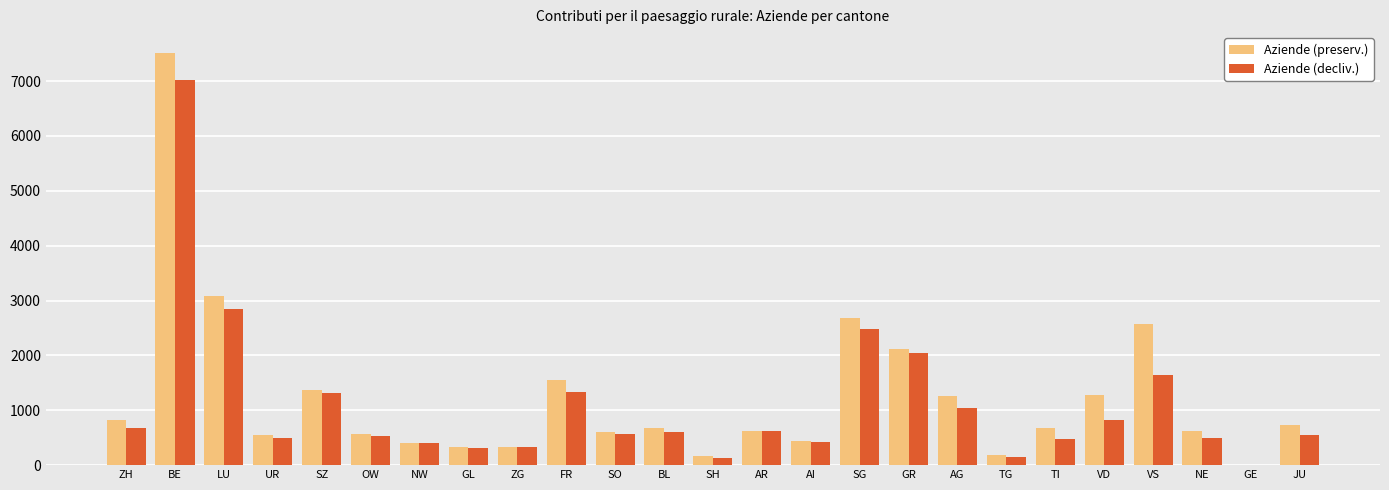

What is the sum of the Aziende (decliv.) values at BL and OW?

1147